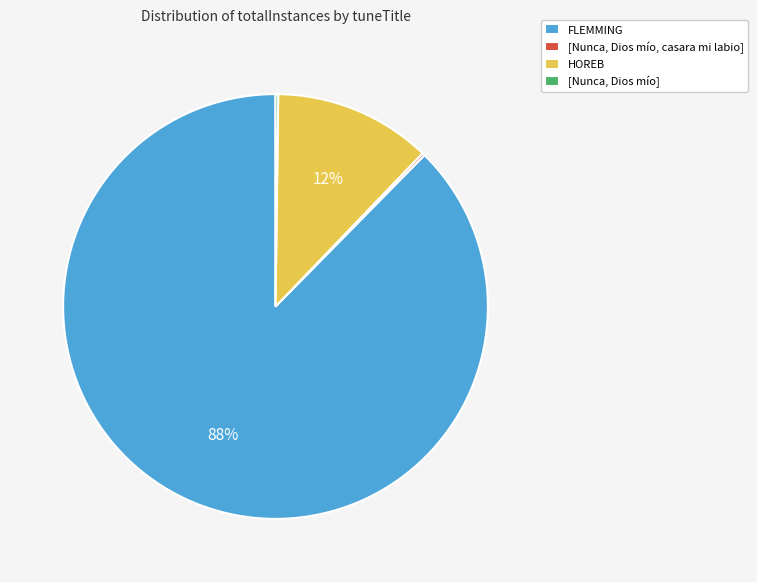

Between FLEMMING and HOREB, which is larger?

FLEMMING